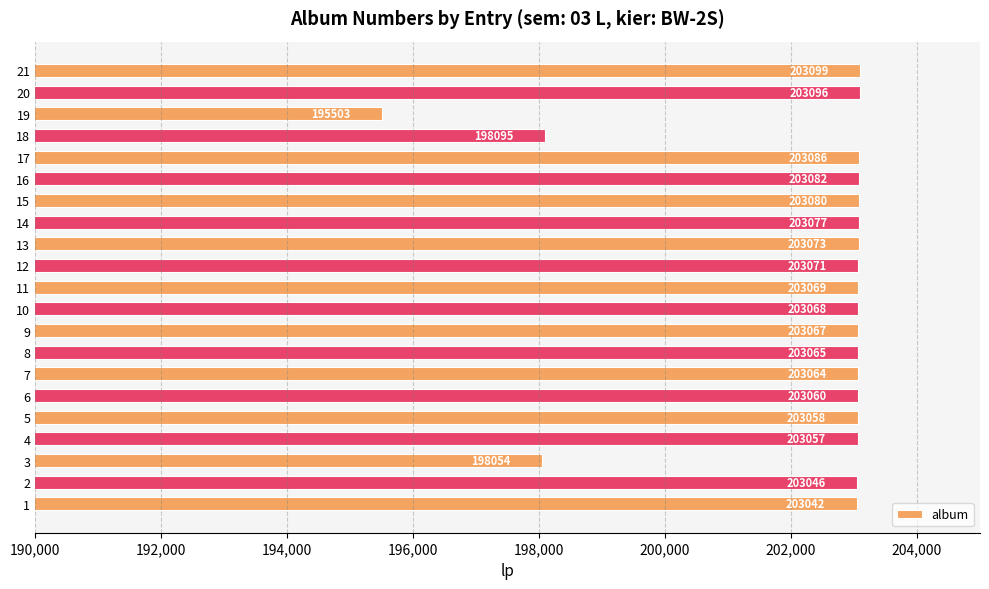

True or false: the data shows 138360 at 17.

False